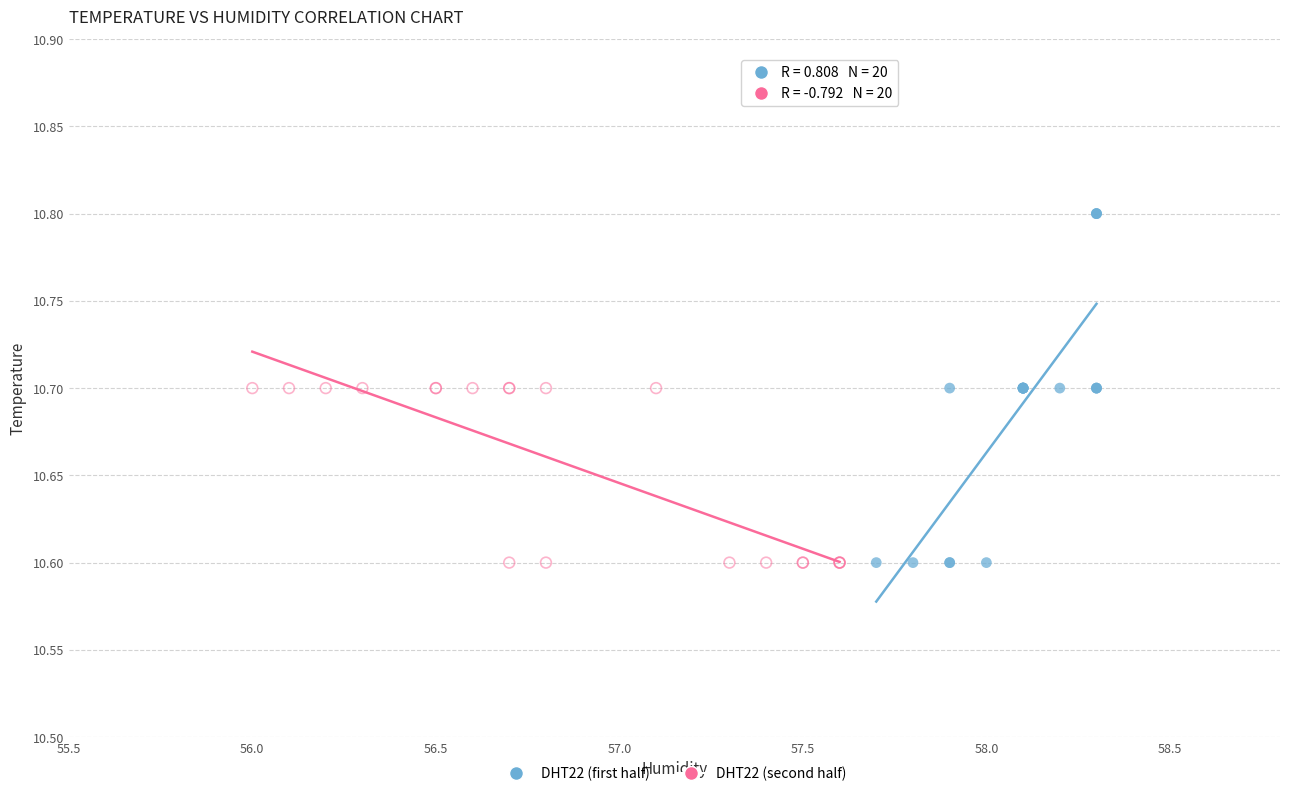

Which series reaches the maximum Y coordinate?

DHT22 (first half)